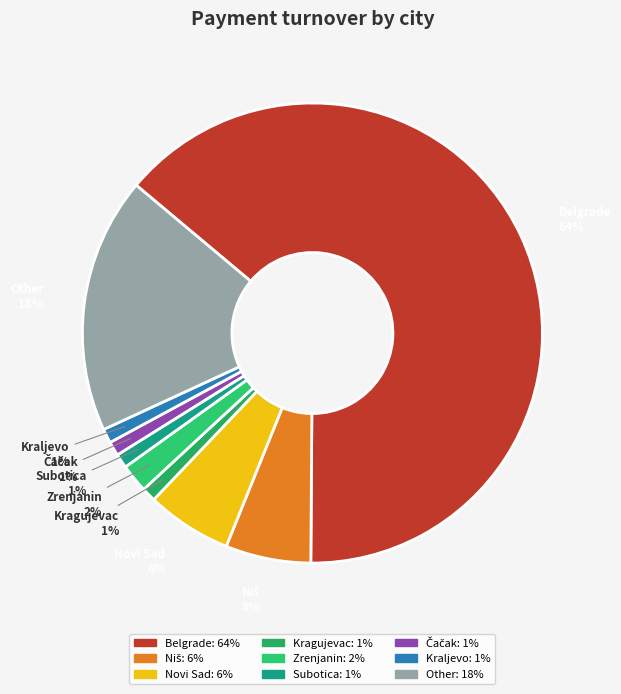

To the nearest percent, what portion does Kraljevo represent?

1%